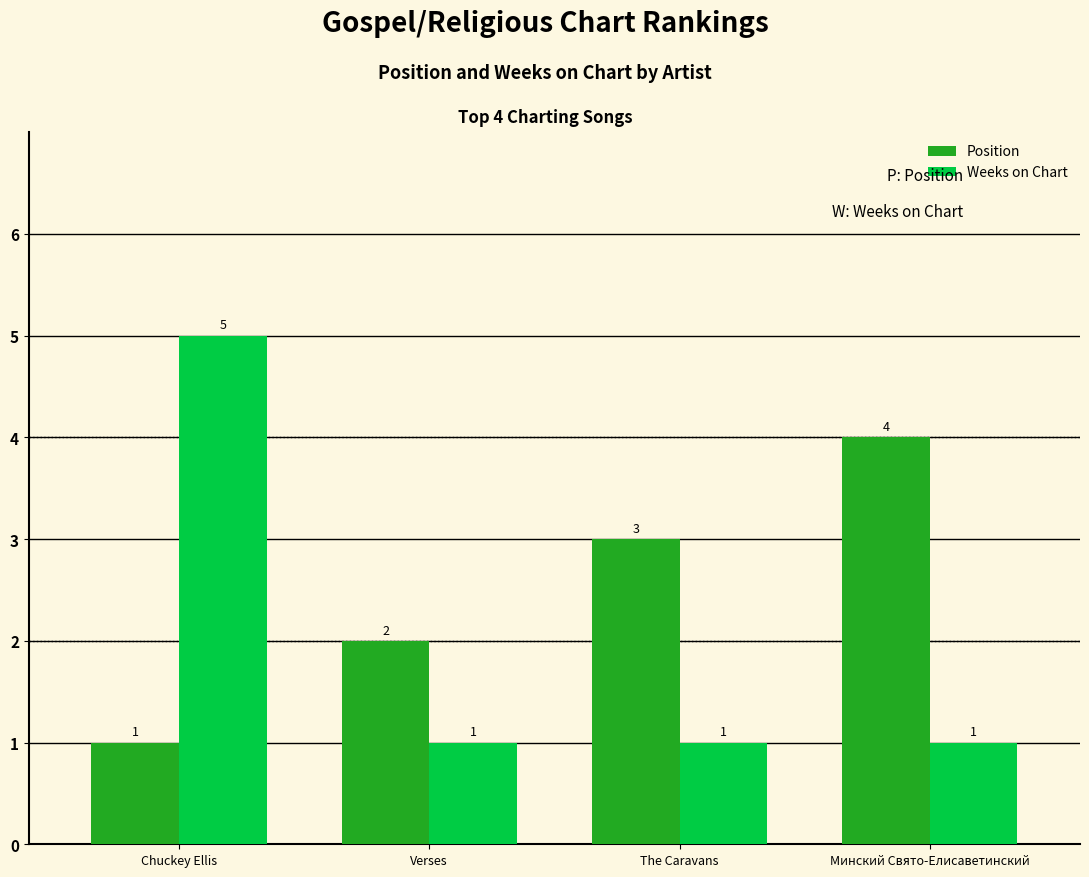

What is the difference between the maximum and minimum values in the Weeks on Chart series?

4